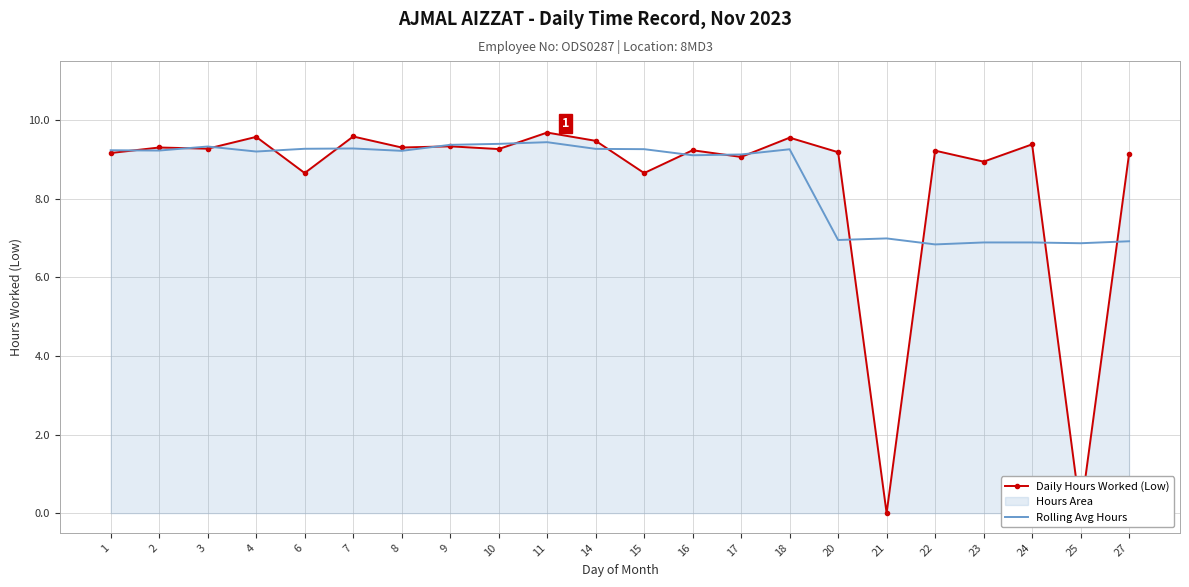

Reading left to right, transcribe all the data shown in this chart.

Daily Hours Worked (Low): 1=9.2	2=9.3	3=9.3	4=9.6	6=8.7	7=9.6	8=9.3	9=9.3	10=9.3	11=9.7	14=9.5	15=8.7	16=9.2	17=9.1	18=9.6	20=9.2	21=0.0	22=9.2	23=8.9	24=9.4	25=0.0	27=9.1
Rolling Avg Hours: 1=9.2	2=9.2	3=9.3	4=9.2	6=9.3	7=9.3	8=9.2	9=9.4	10=9.4	11=9.4	14=9.3	15=9.3	16=9.1	17=9.1	18=9.3	20=6.9	21=7.0	22=6.8	23=6.9	24=6.9	25=6.9	27=6.9